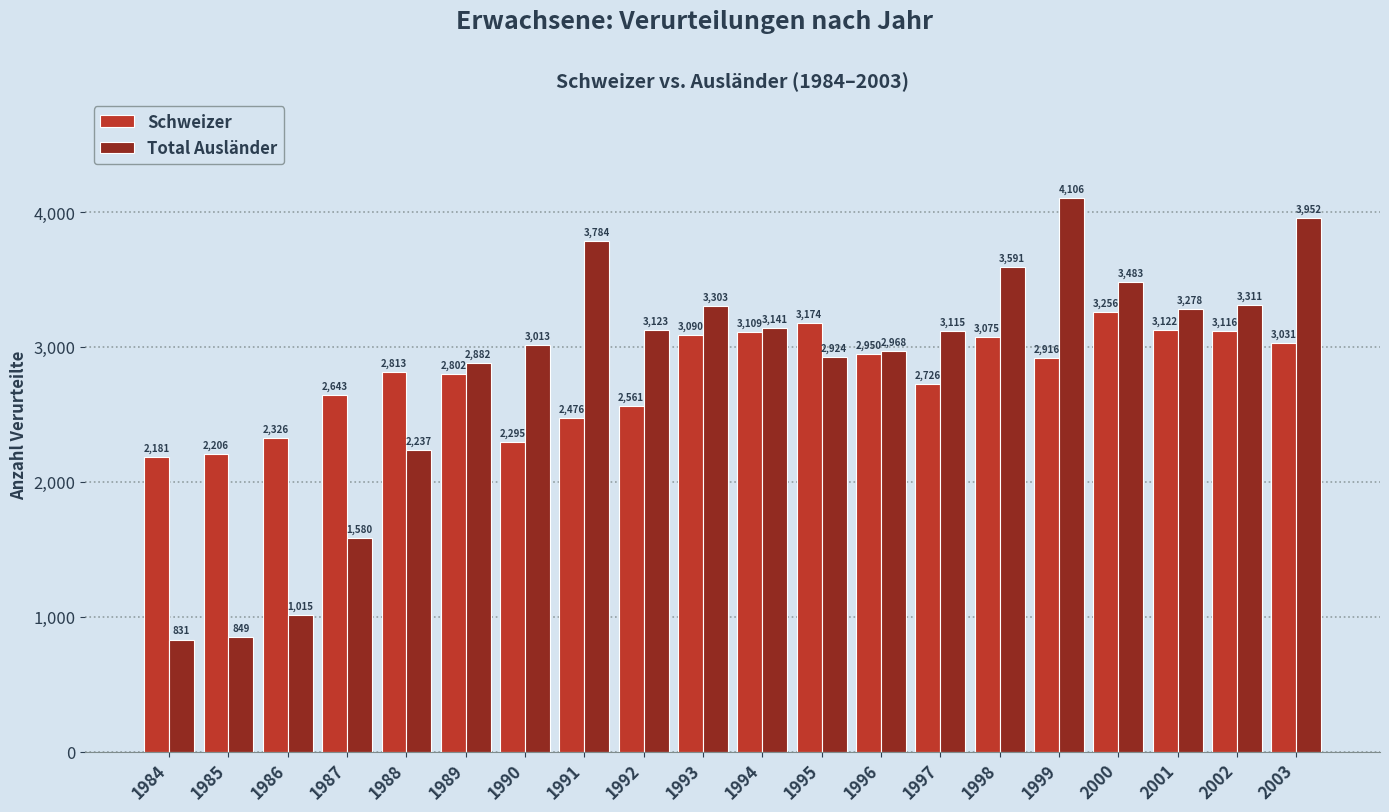

List the series in order of their overall mean, highest first.

Total Ausländer, Schweizer